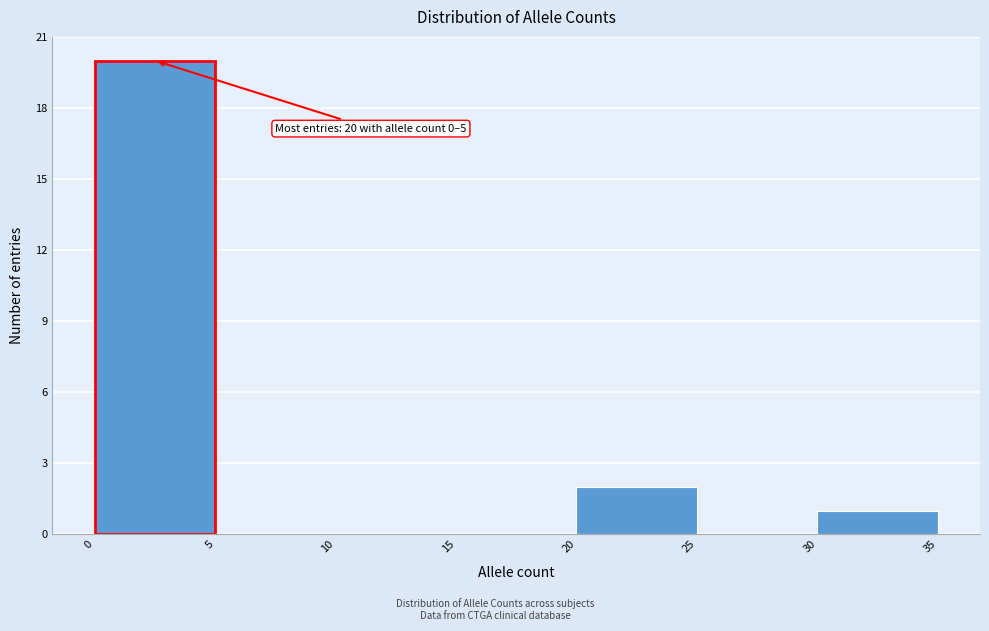

Over which range of the x-axis is the bar tallest?

0 to 5